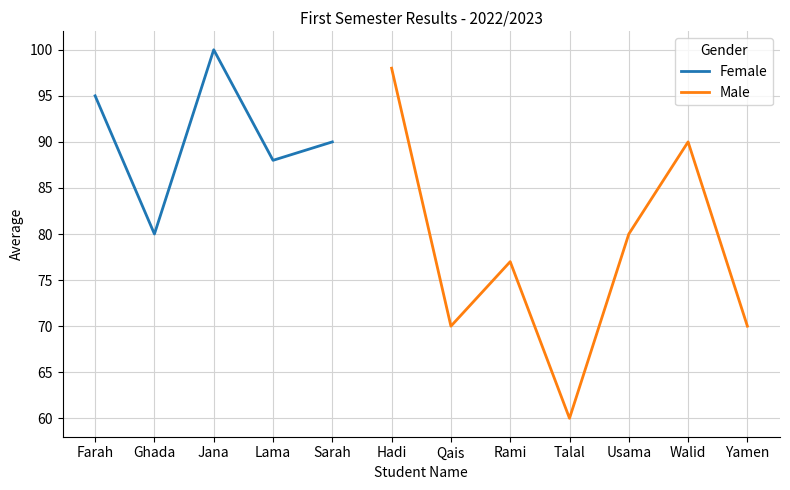

What is the change in value from Lama to Sarah?

+2